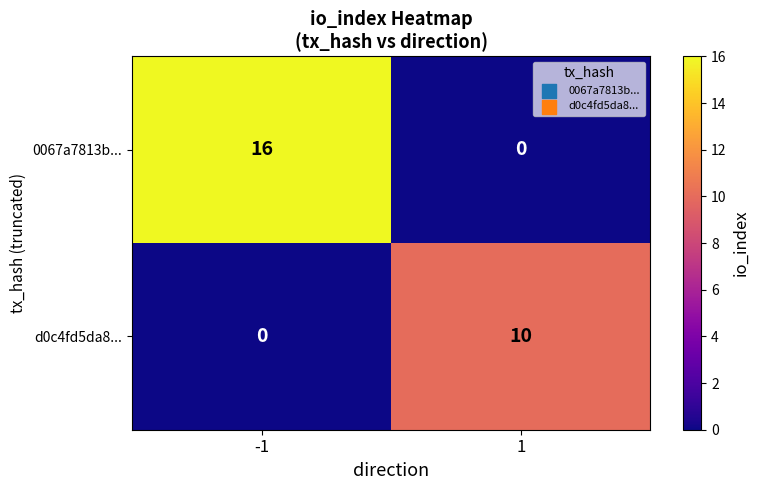

True or false: d0c4fd5da8... has a value of 7 at 1.

False